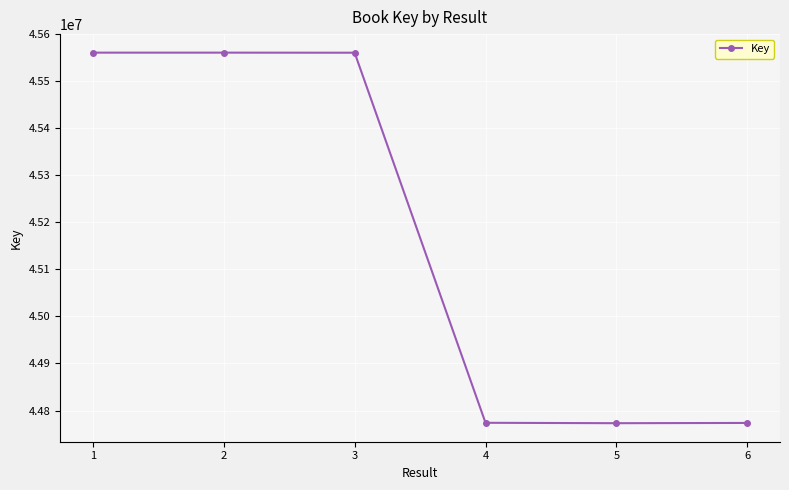

Is it true that the value at 5 is 44773080?

True